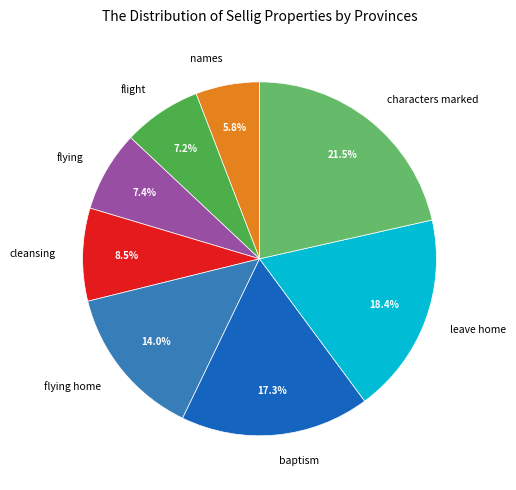

Which slice is the smallest?

names